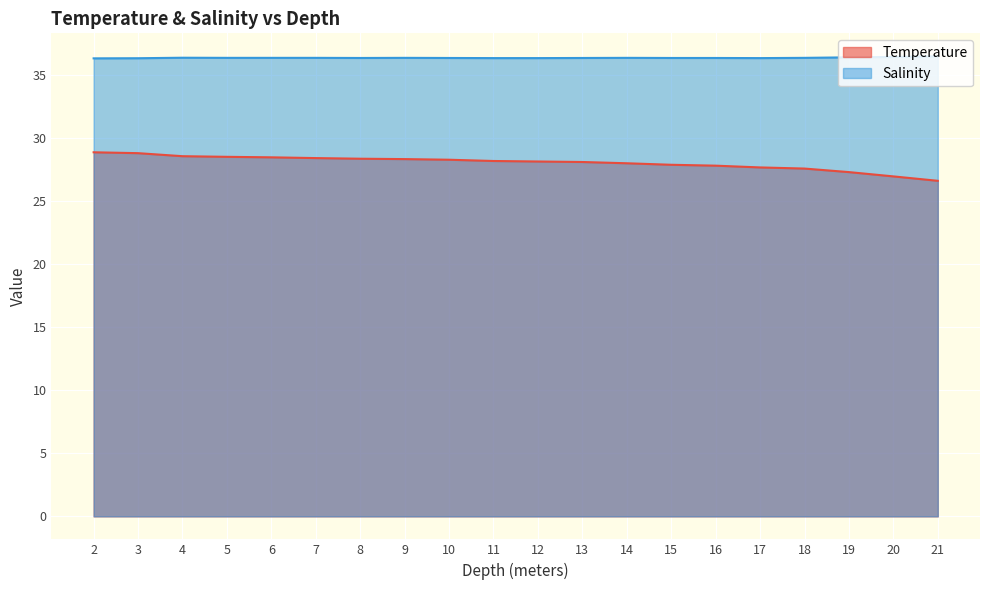

Reading left to right, transcribe all the data shown in this chart.

Temperature: 28.8	28.8	28.5	28.5	28.4	28.4	28.3	28.3	28.2	28.1	28.1	28.1	28.0	27.9	27.8	27.6	27.6	27.3	26.9	26.6
Salinity: 36.3	36.3	36.3	36.3	36.3	36.3	36.3	36.3	36.3	36.3	36.3	36.3	36.3	36.3	36.3	36.3	36.3	36.4	36.4	36.4